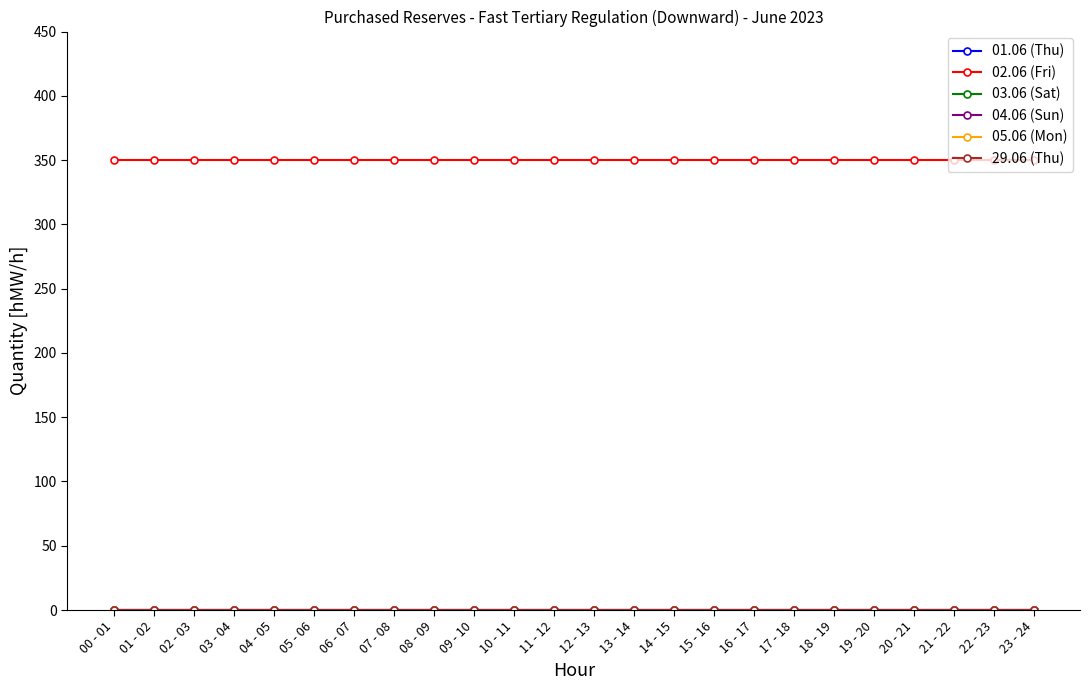

True or false: 02.06 (Fri) has more than 2 interior local peaks.

False